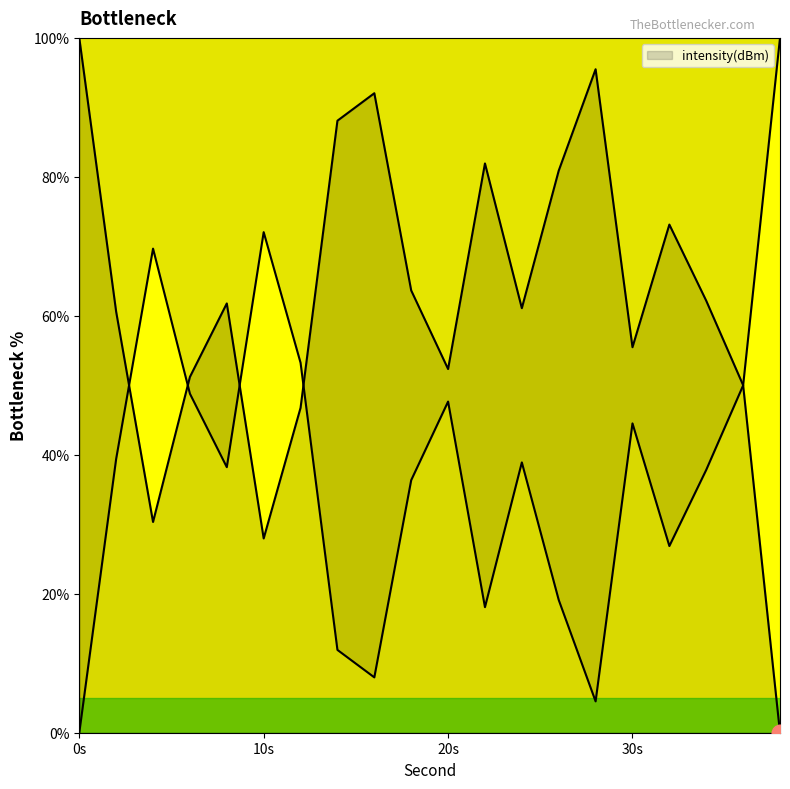

The chart shows a value of 80.9 at 26. True or false?

True